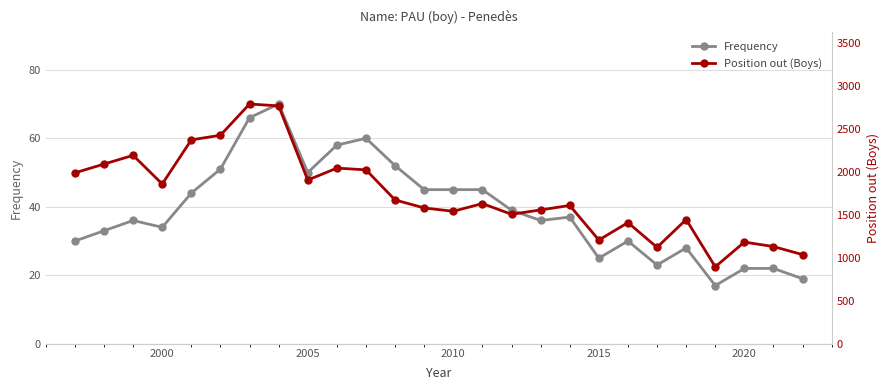

What is the greatest value displayed?

2794